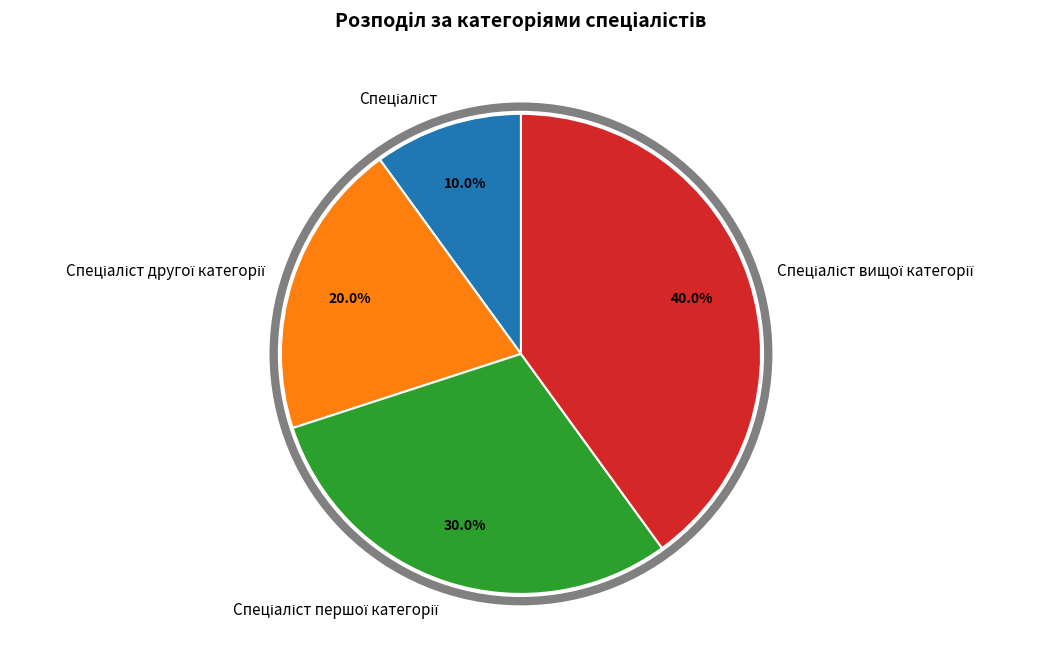

Is there a majority slice in this chart?

No